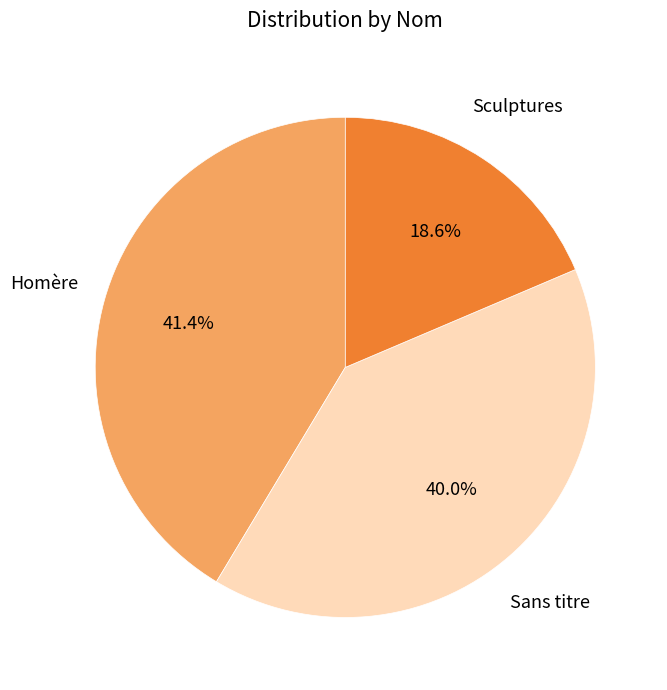

Is there any slice that represents more than half of the pie?

No